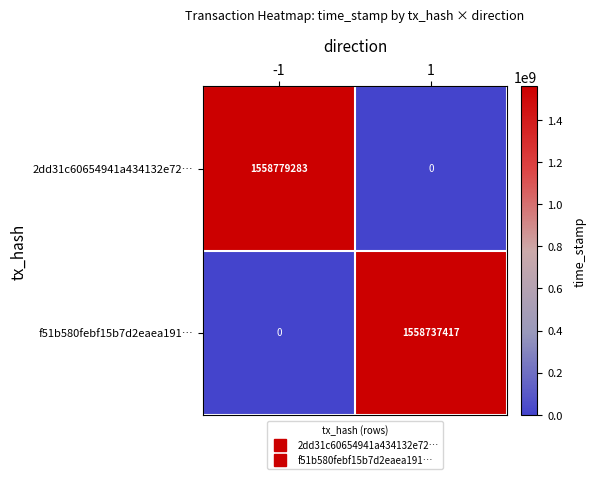

What is the sum of all f51b580febf15b7d2eaea191… values?

1558737417